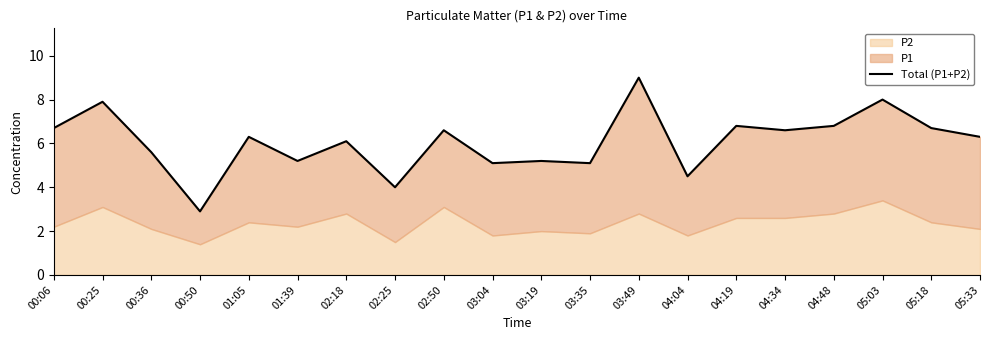

Which has a higher value, 05:33 or 04:19?

04:19